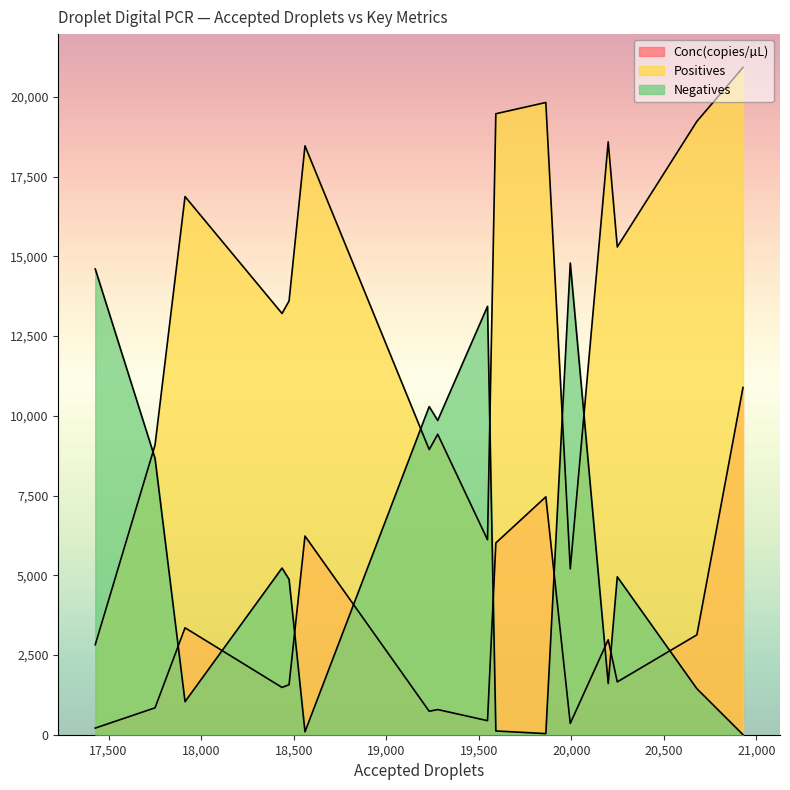

True or false: Negatives and Positives cross at least once.

True